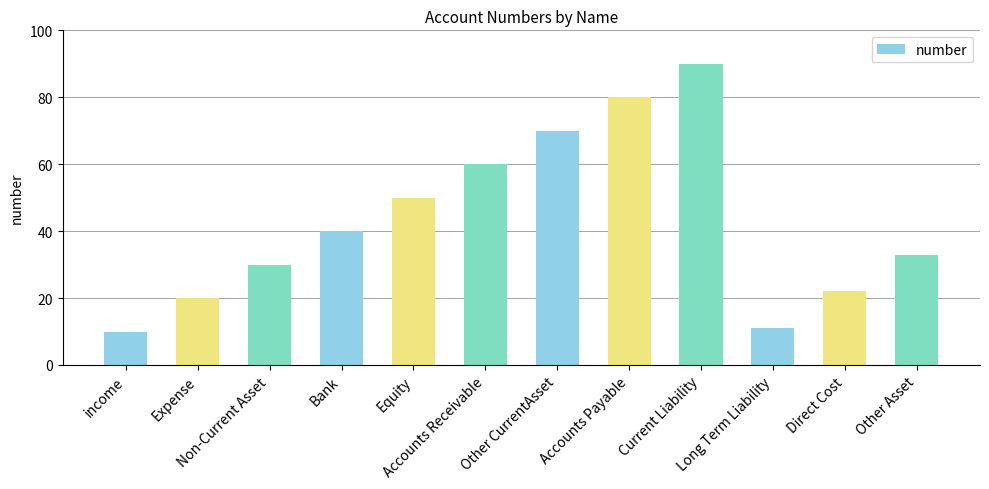

The value at Current Liability is 144. True or false?

False